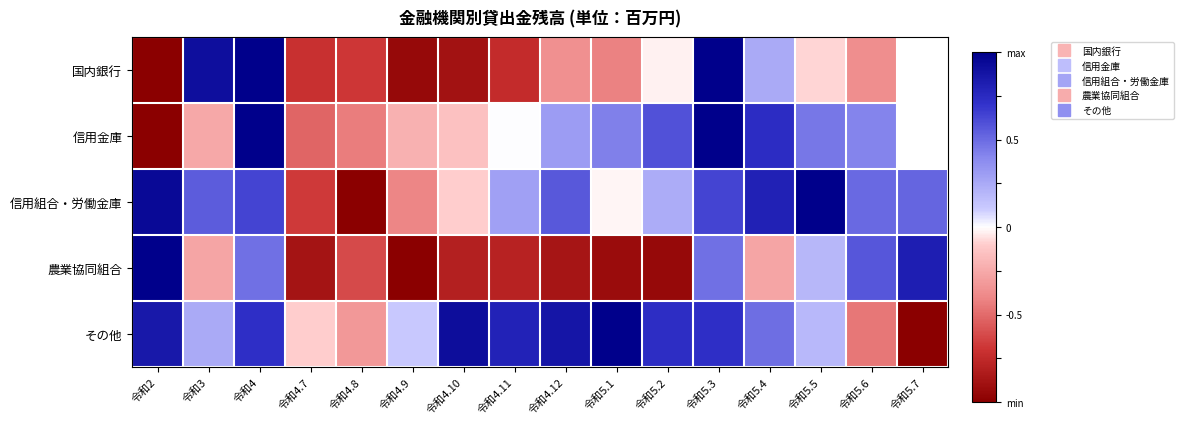

At which category is the sum across all series the highest?

令和4